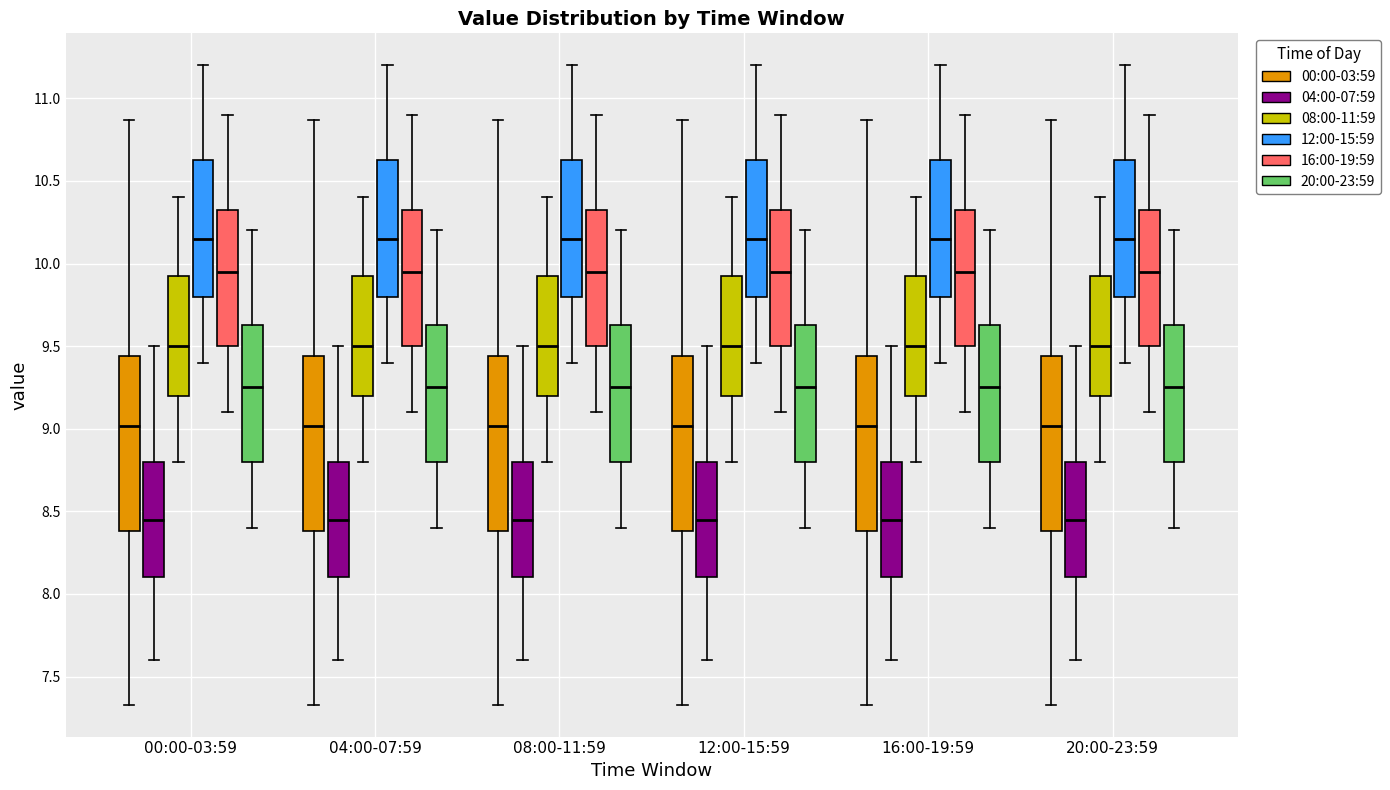

Where is the upper edge of the box for 04:00-07:59 (16:00-19:59) on the y-axis? The values are not printed on the chart, so give them approximately, as read against the axis.

10.35